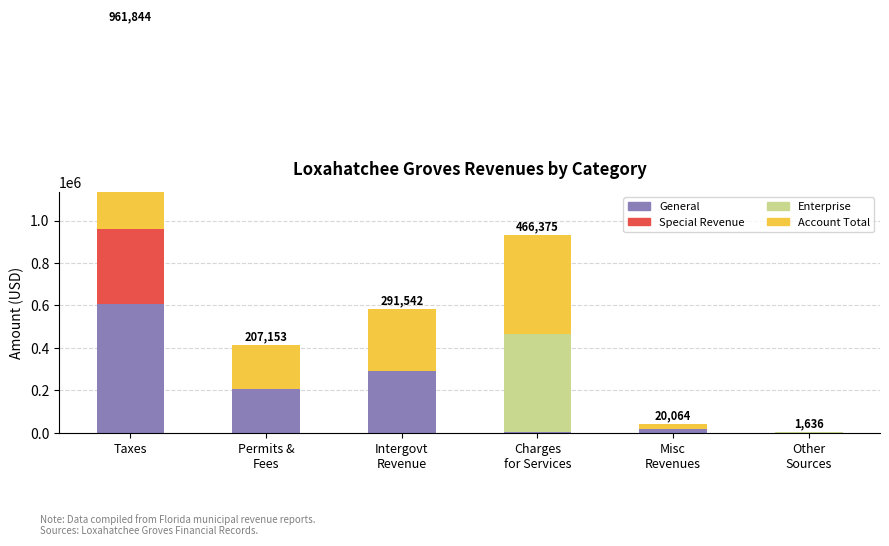

What is the total value across all series at Intergovt
Revenue?

583084